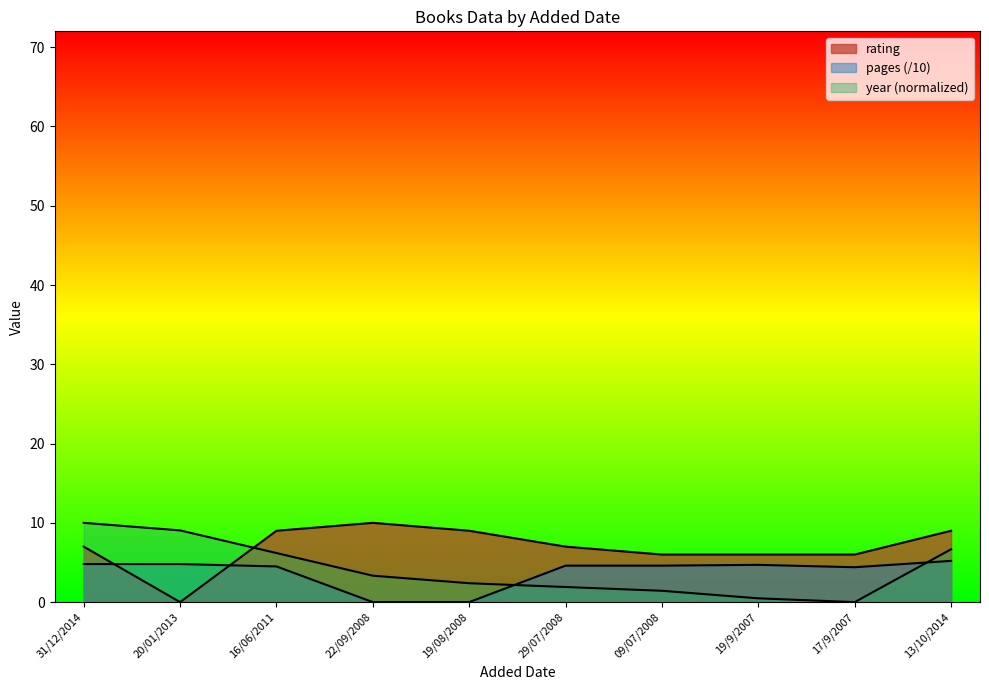

What is the approximate value of year at 09/07/2008?

1.4